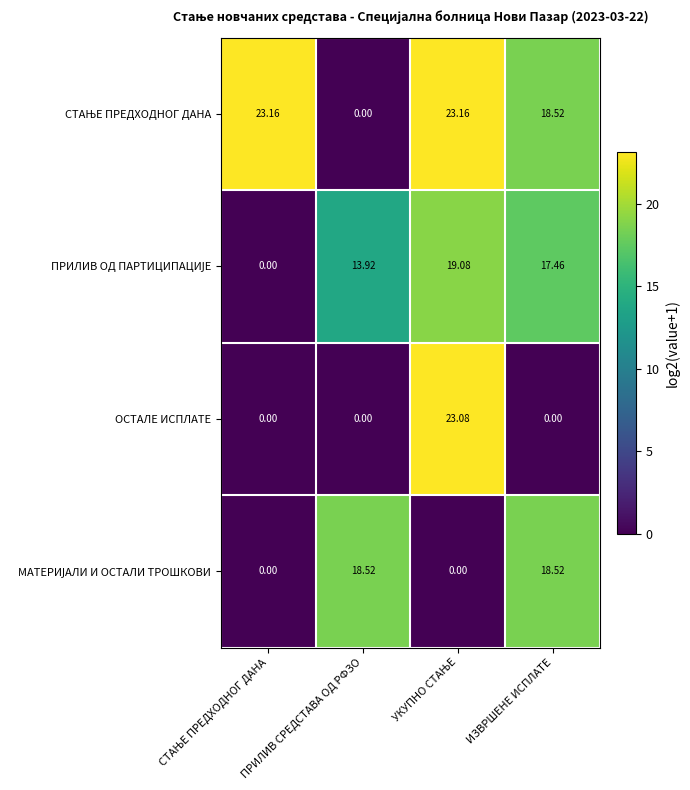

How many series are shown in this chart?

4